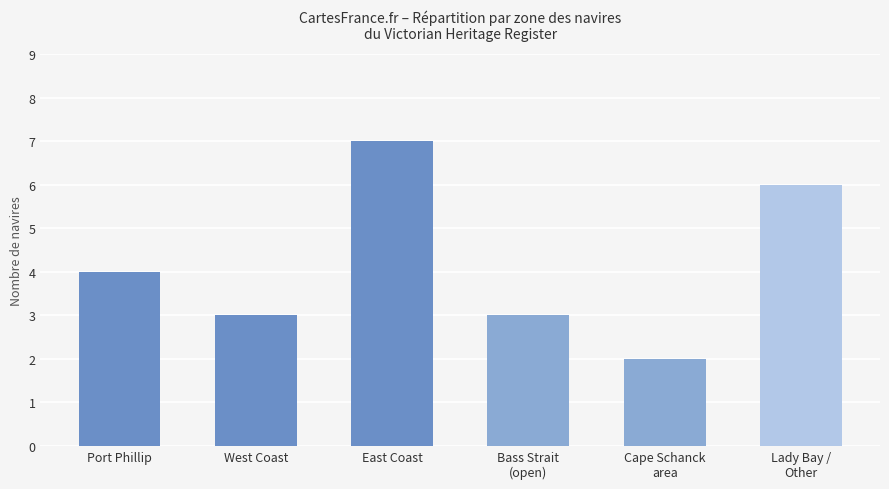

Reading left to right, transcribe all the data shown in this chart.

Port Phillip=4	West Coast=3	East Coast=7	Bass Strait
(open)=3	Cape Schanck
area=2	Lady Bay /
Other=6